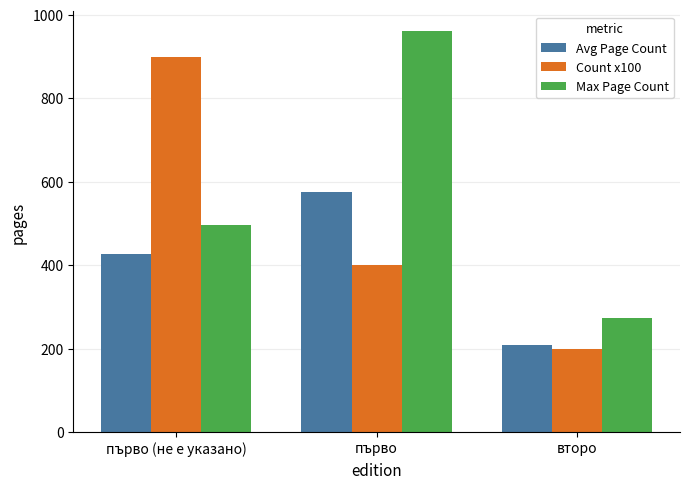

The value of Avg Page Count at първо is 576. True or false?

True